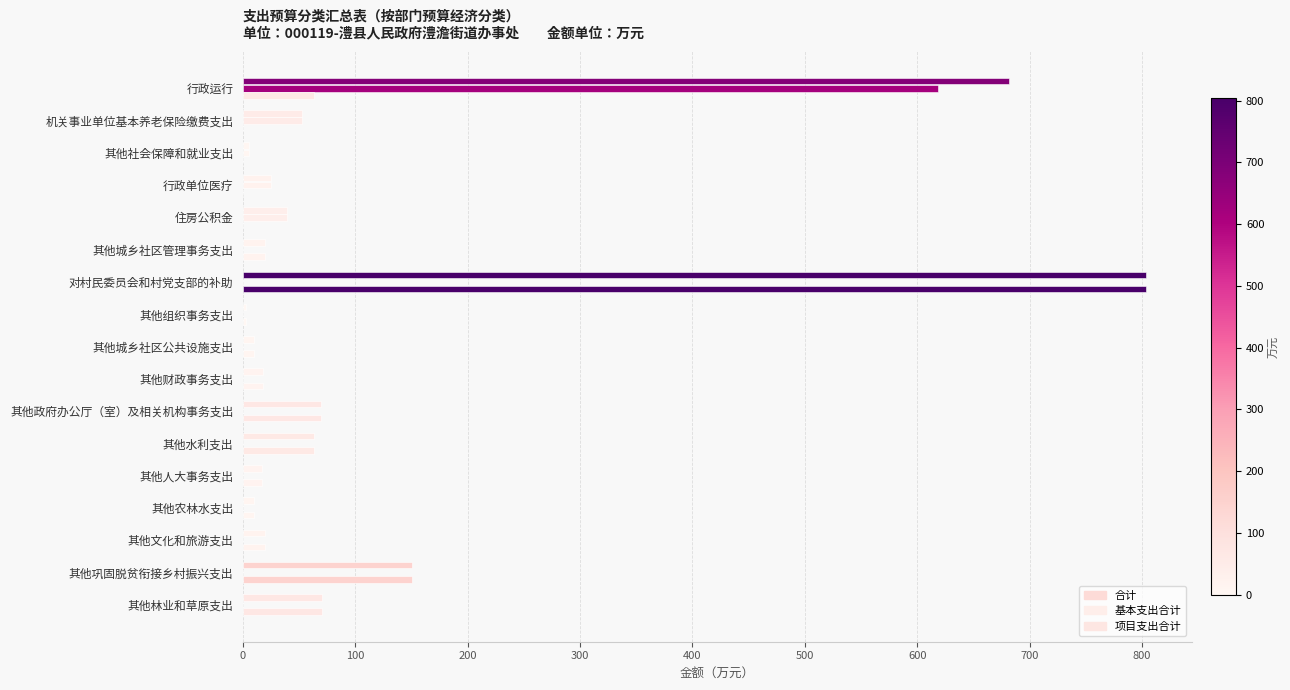

How many categories are shown in the chart?

17